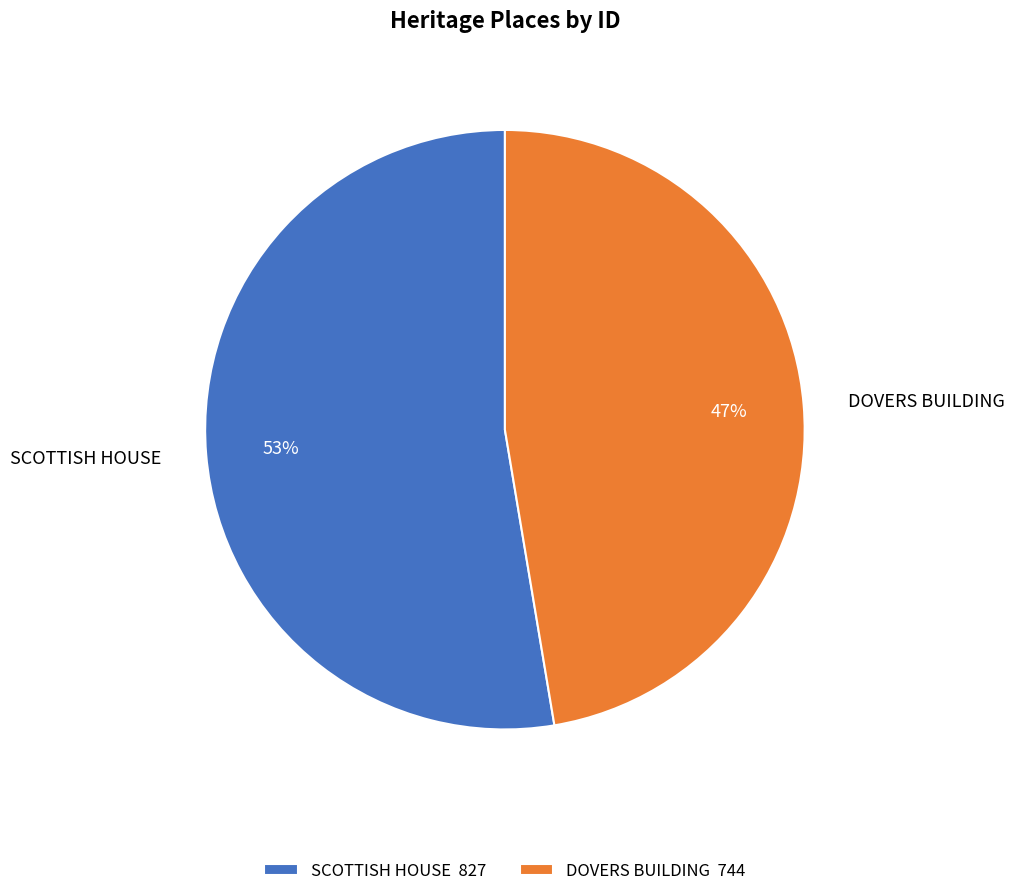

True or false: DOVERS BUILDING accounts for 47% of the total.

True